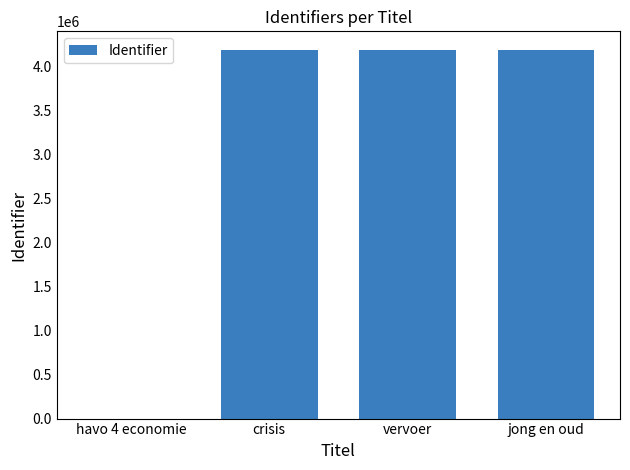

How many data points does each series have?

4